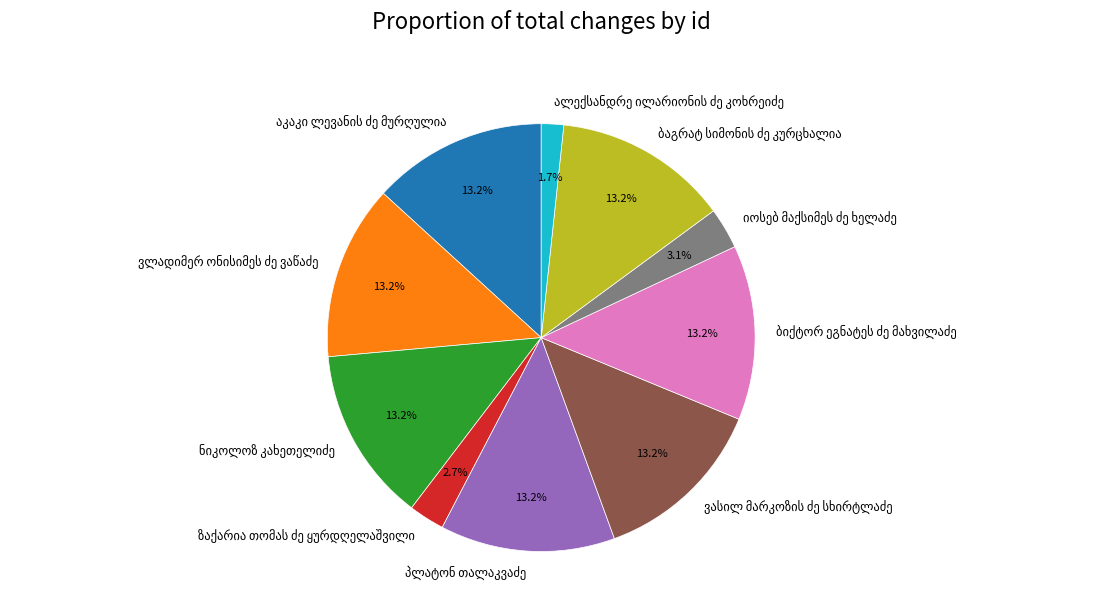

Is there a majority slice in this chart?

No